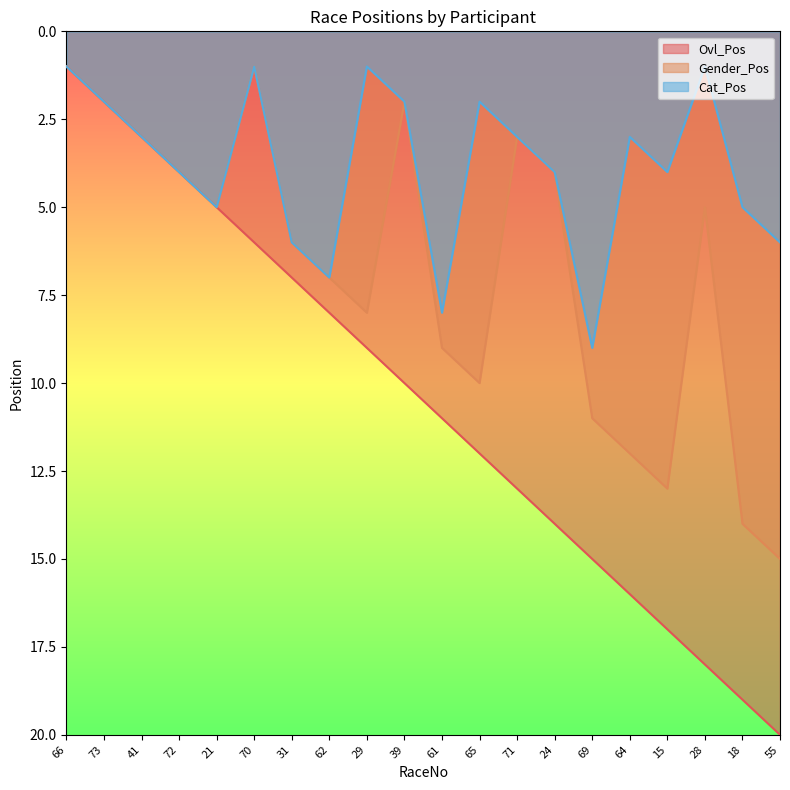

True or false: Ovl_Pos and Cat_Pos intersect in this chart.

False